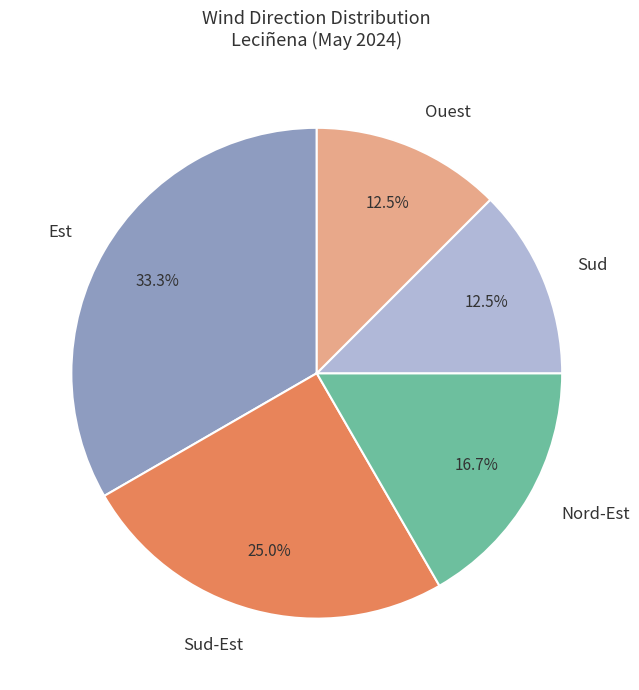

Is there a majority slice in this chart?

No